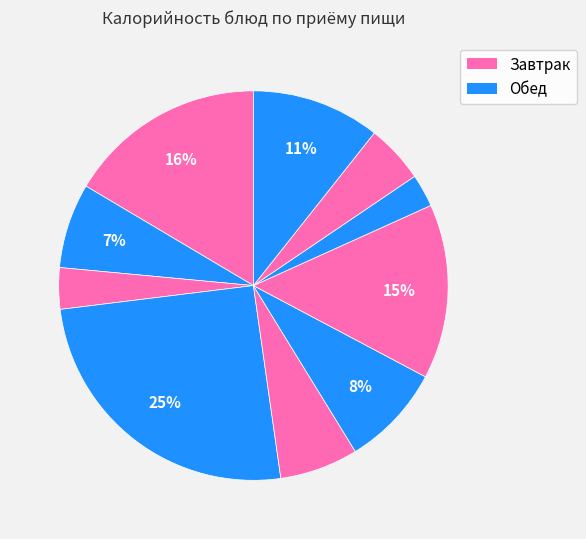

How many slices are in this pie chart?

10